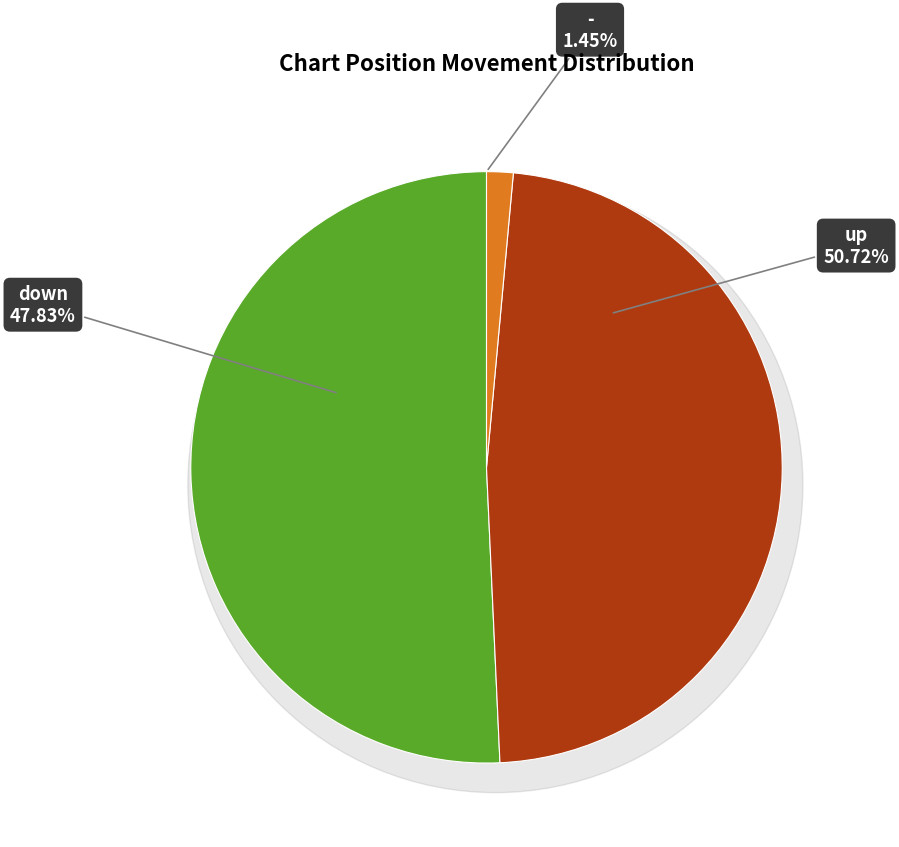

How many segments does this pie chart have?

3